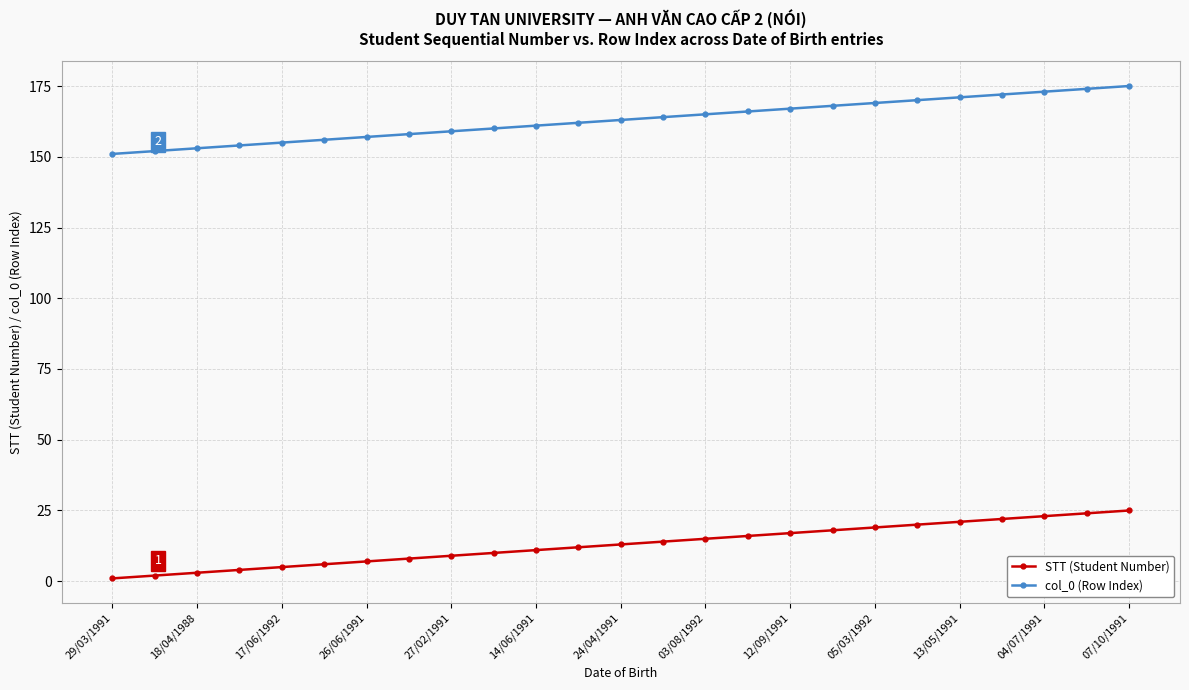

What is the difference between the maximum and second lowest values in the STT (Student Number) series?

23